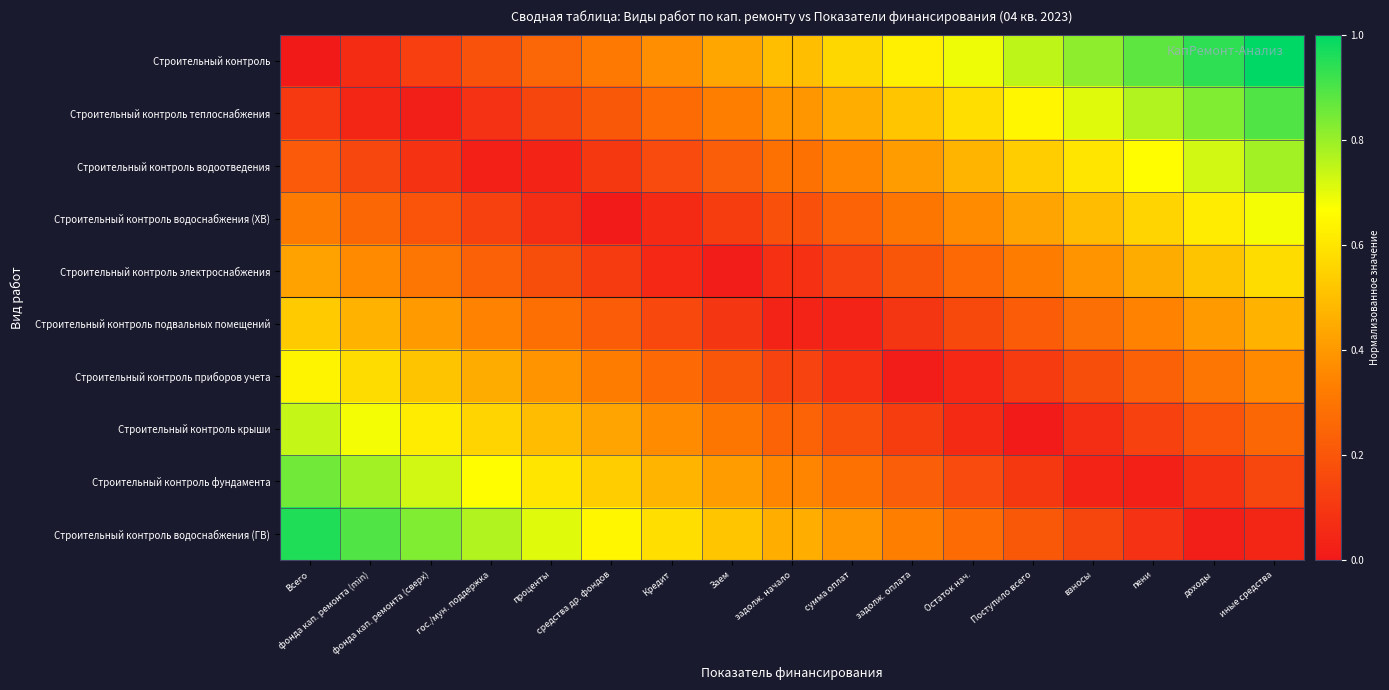

What is the maximum value shown in the chart?

1.0